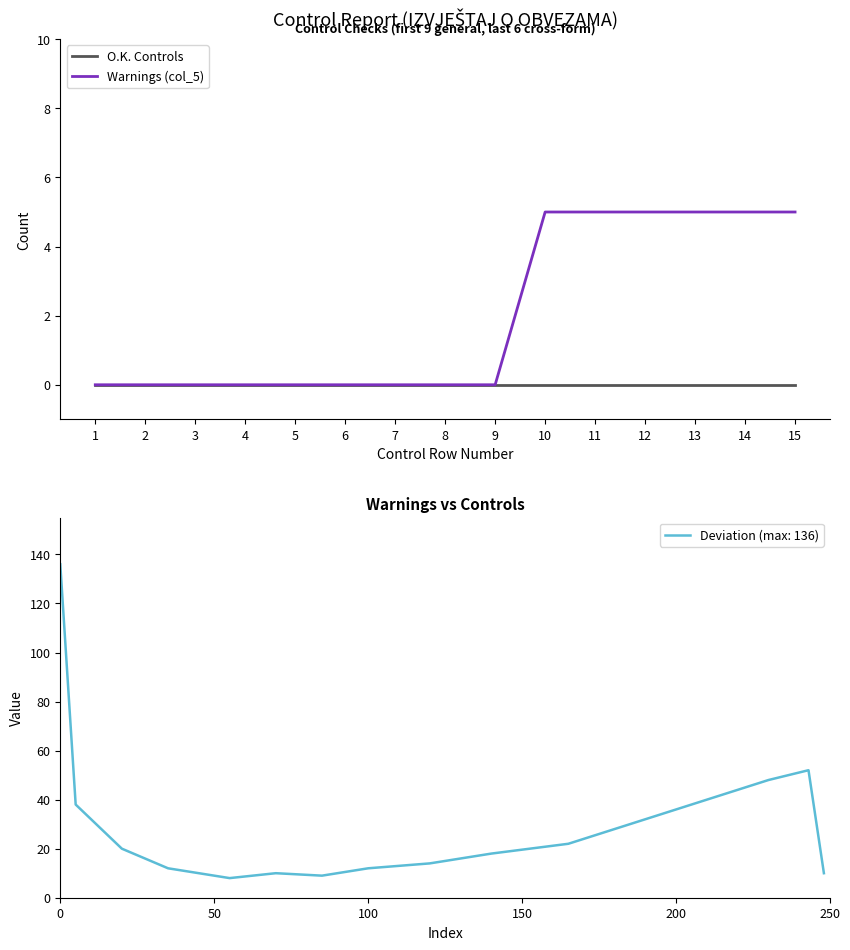

Which label corresponds to the smallest value in the chart?

1